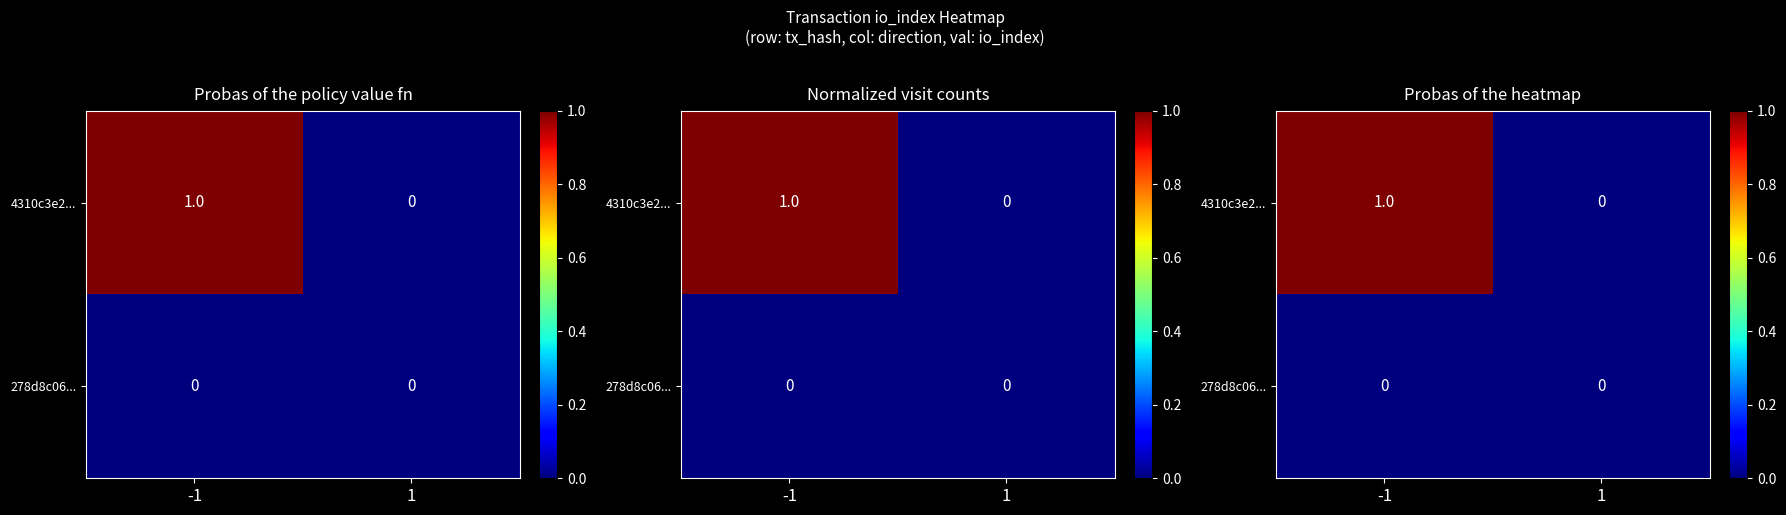

Is the value of 278d8c06... at 1 greater than the value of 4310c3e2... at -1?

No